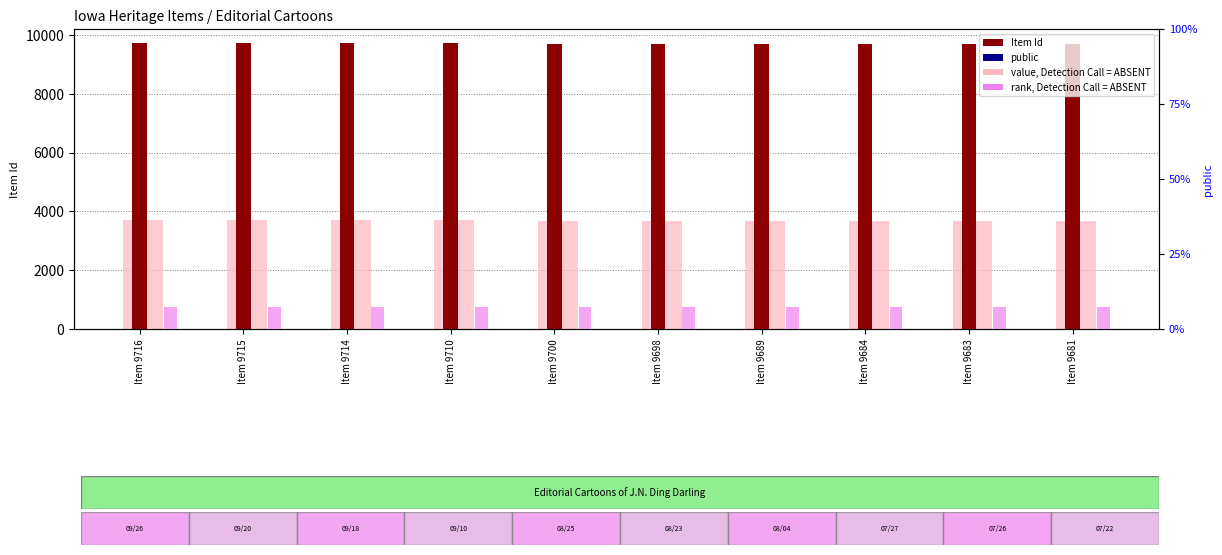

At which category does the chart reach its peak across all series?

Item 9716